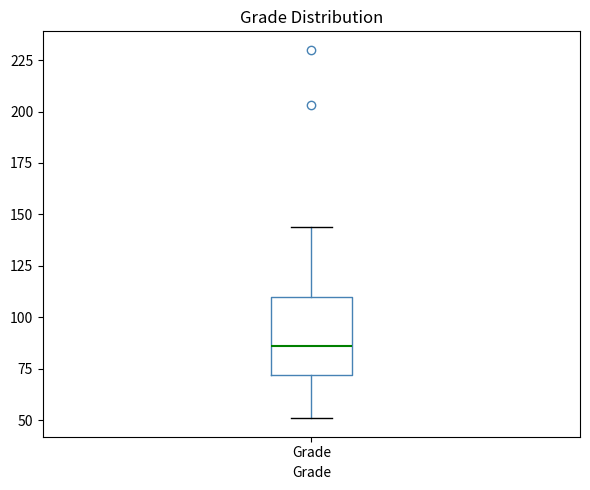

Transcribe this box plot: give where the median line is, the range the box spans, and where the two whiskers end, as read against the y-axis. The values are not printed on the chart, so give them approximately, as read against the axis.

median 85, box 70 to 110, whiskers 50 to 145